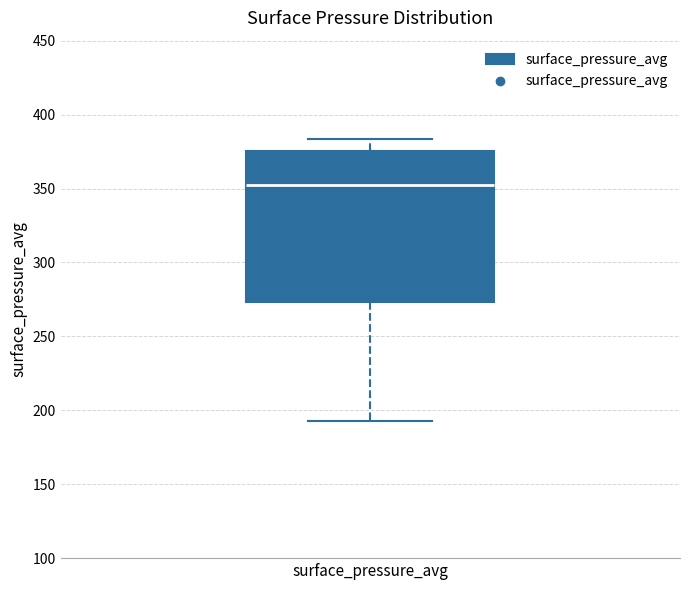

Read this box plot against the y-axis: the position of the median line, the range covered by the box, and the ends of both whiskers. The values are not printed on the chart, so give them approximately, as read against the axis.

median 350, box 275 to 375, whiskers 195 to 385